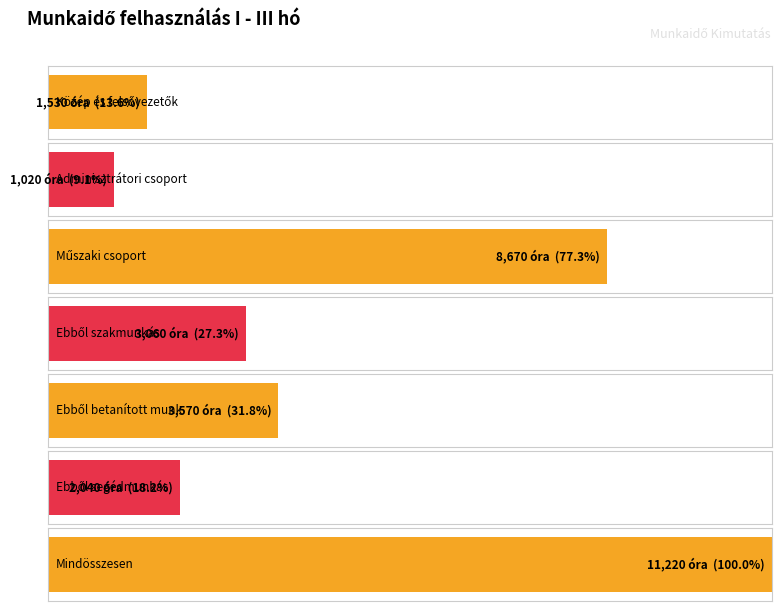

Reading left to right, extract all data points from this chart.

Közép és felsővezetők=1530	Adminisztrátori csoport=1020	Műszaki csoport=8670	Ebből szakmunkás=3060	Ebből betanított munk=3570	Ebből segédmunkás=2040	Mindösszesen=11220